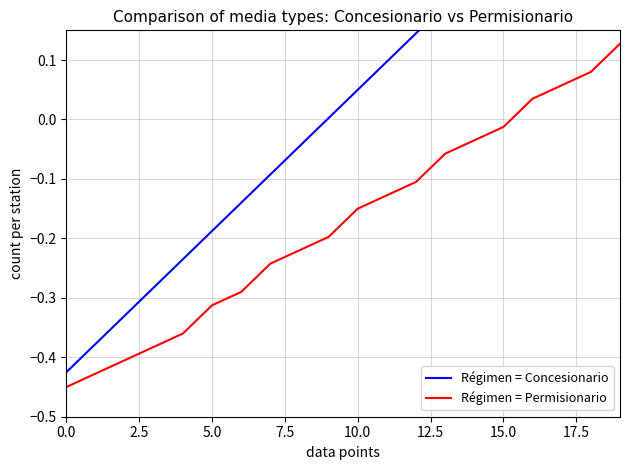

List the series in order of their peak value, highest first.

Régimen = Concesionario, Régimen = Permisionario